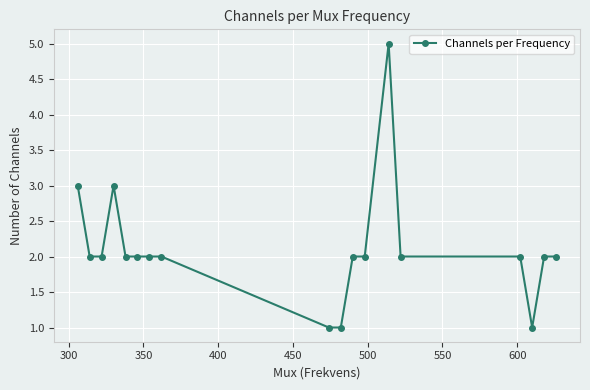

What is the difference between the maximum and minimum values?

4